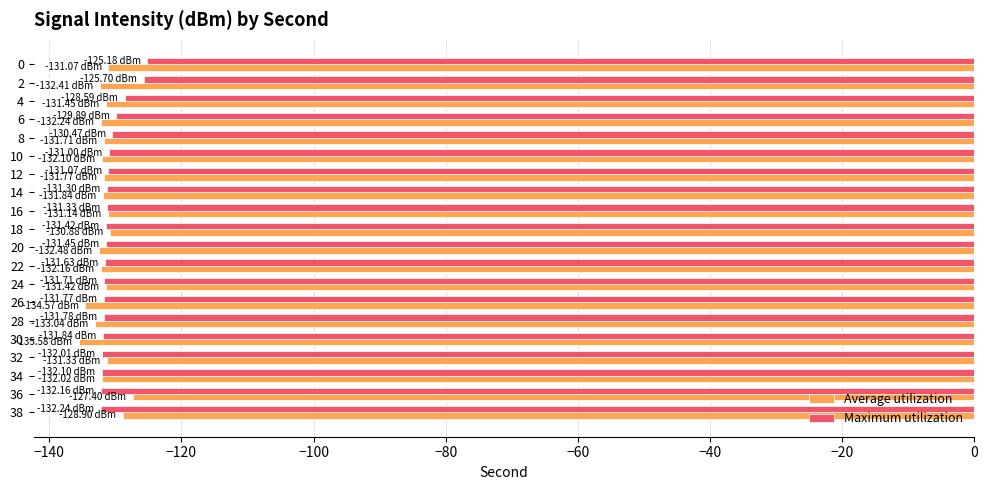

What is the sum of the Average utilization values at 6 and 16?

-263.4